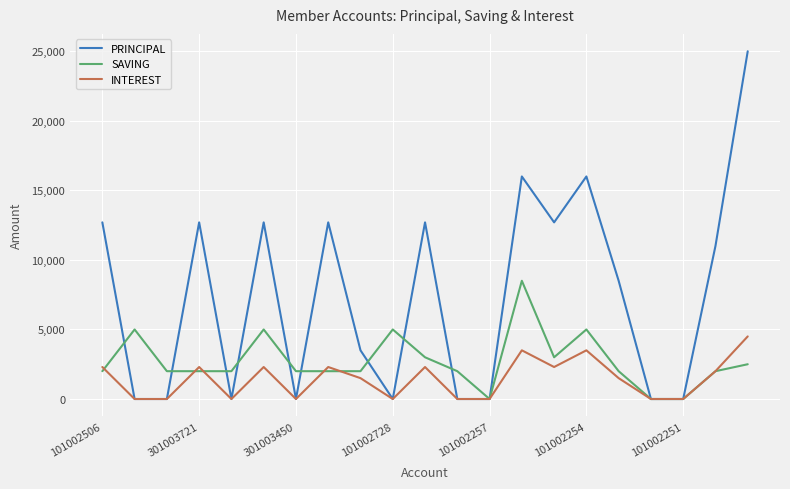

Which series has the widest spread of values?

PRINCIPAL